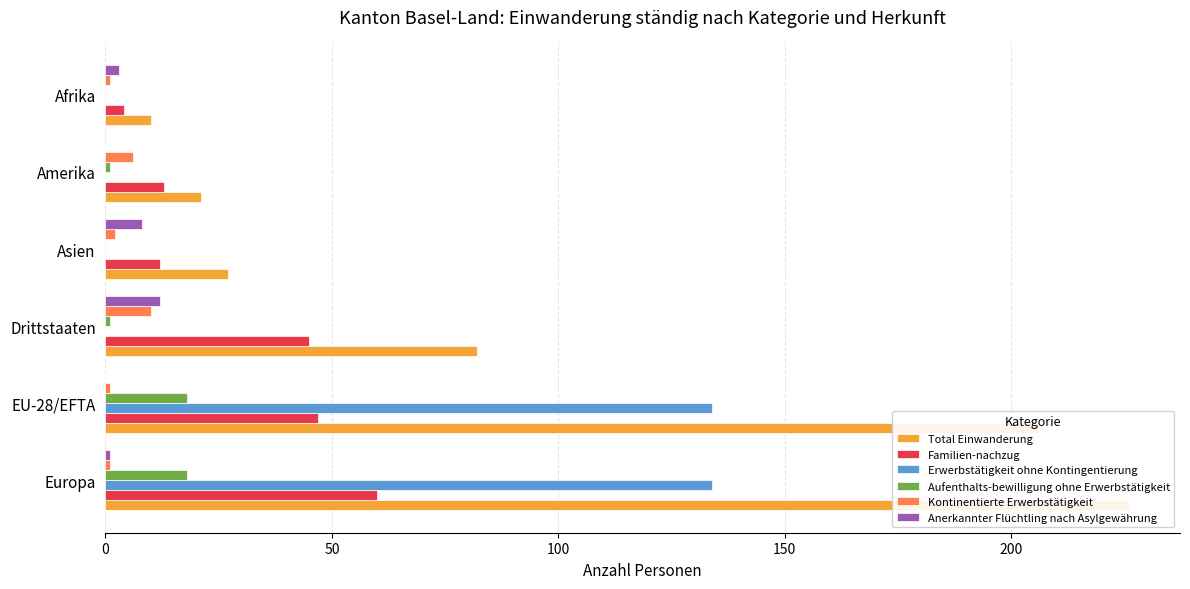

Reading left to right, transcribe all the data shown in this chart.

Total Einwanderung: 226	206	82	27	21	10
Familien-nachzug: 60	47	45	12	13	4
Erwerbstätigkeit ohne Kontingentierung: 134	134	0	0	0	0
Aufenthalts-bewilligung ohne Erwerbstätigkeit: 18	18	1	0	1	0
Kontinentierte Erwerbstätigkeit: 1	1	10	2	6	1
Anerkannter Flüchtling nach Asylgewährung: 1	0	12	8	0	3